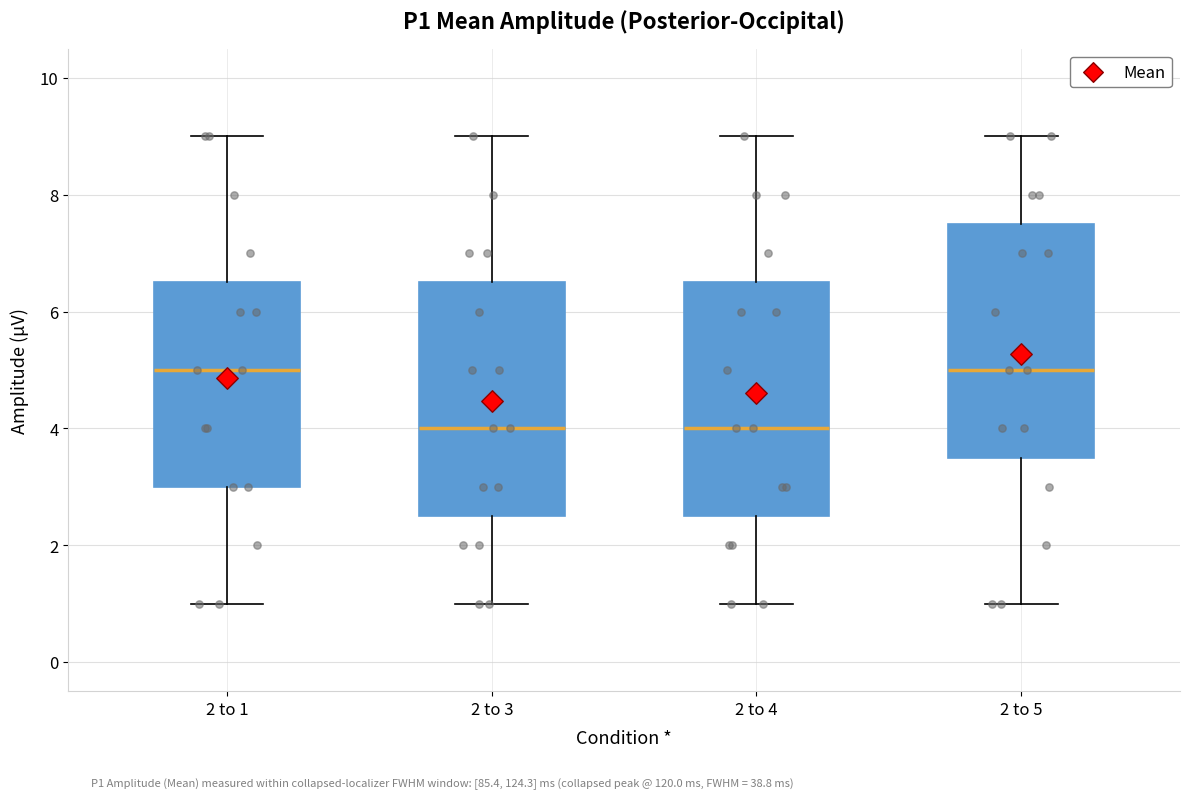

Reading left to right, transcribe this box plot: for each box, give where its median line is, the range the box spans, and where its two whiskers end, as read against the y-axis. The values are not printed on the chart, so give them approximately, as read against the axis.

2 to 1: median 5.0, box 3.0 to 6.6, whiskers 1.0 to 9.0
2 to 3: median 4.0, box 2.6 to 6.6, whiskers 1.0 to 9.0
2 to 4: median 4.0, box 2.6 to 6.6, whiskers 1.0 to 9.0
2 to 5: median 5.0, box 3.6 to 7.6, whiskers 1.0 to 9.0